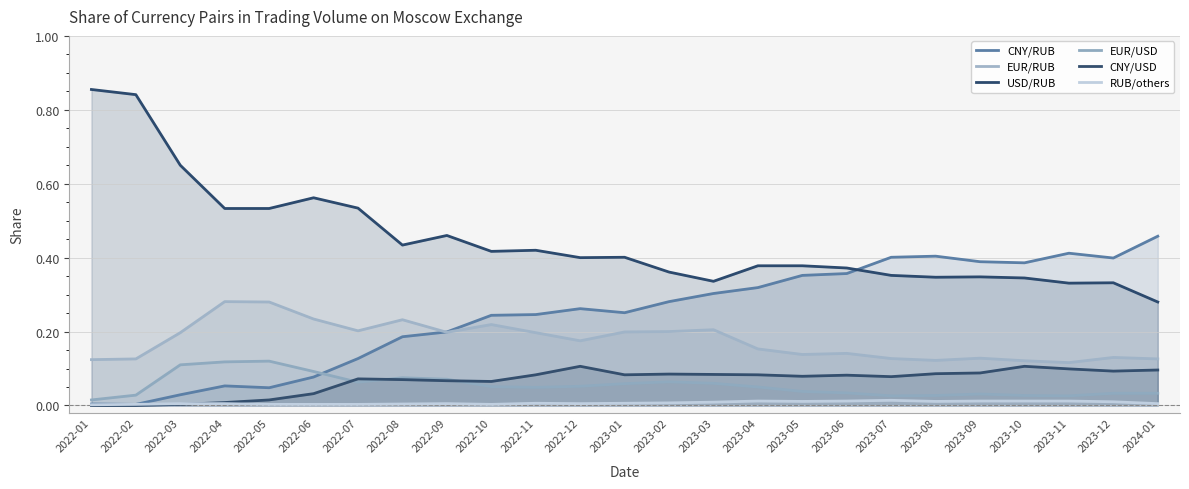

Which series has the largest total across all categories?

USD/RUB